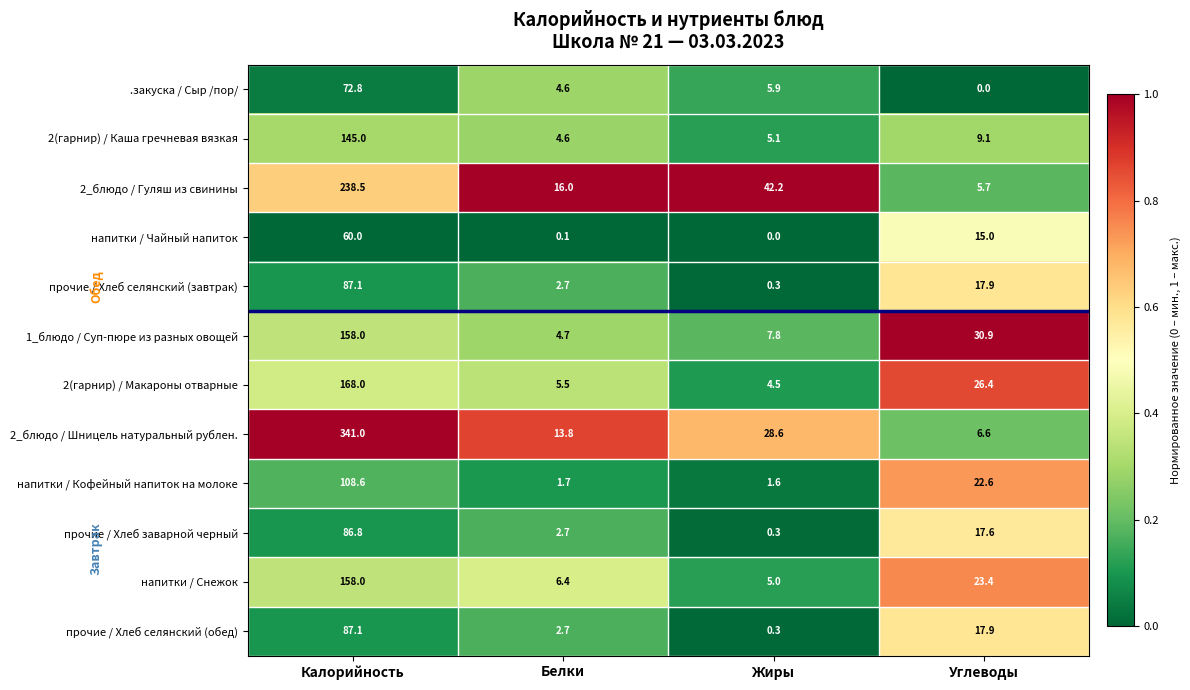

At which label does 2_блюдо / Гуляш из свинины first exceed 42?

Калорийность